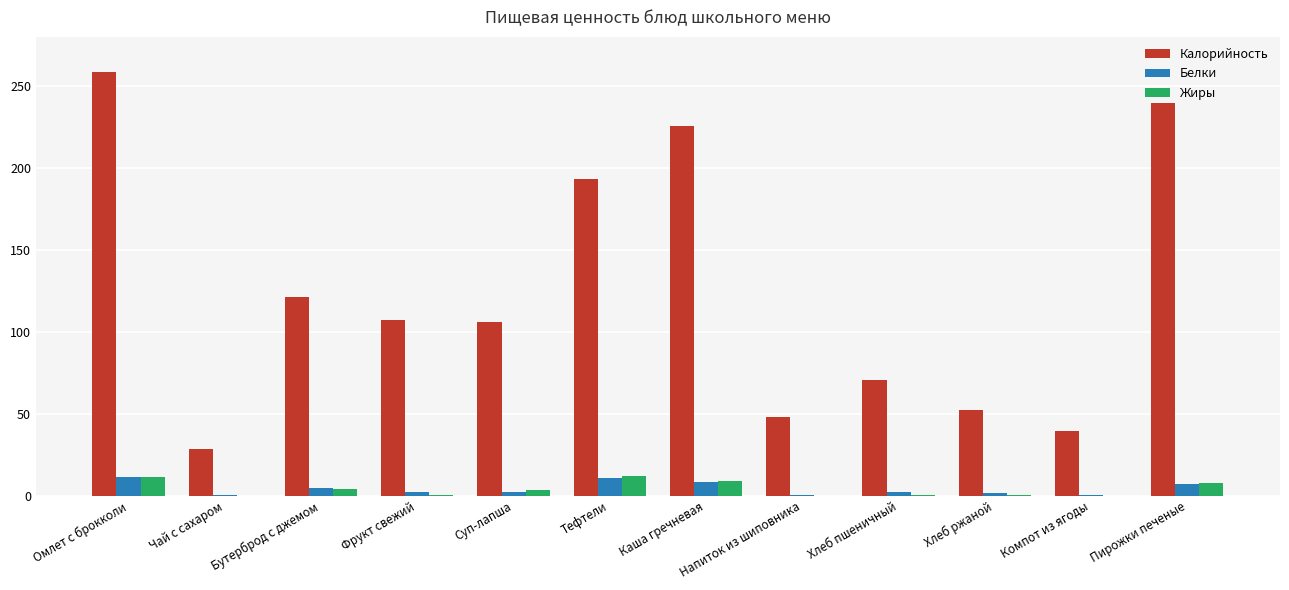

Count the number of data series in this chart.

3